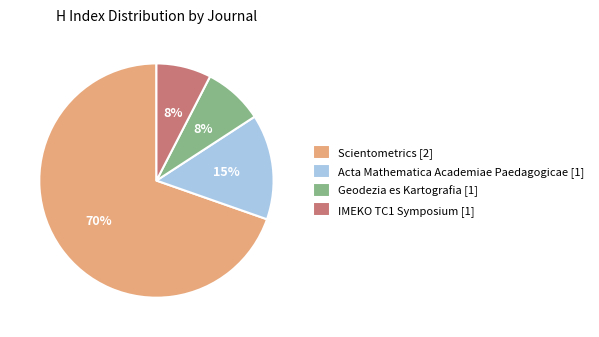

Is there a majority slice in this chart?

Yes